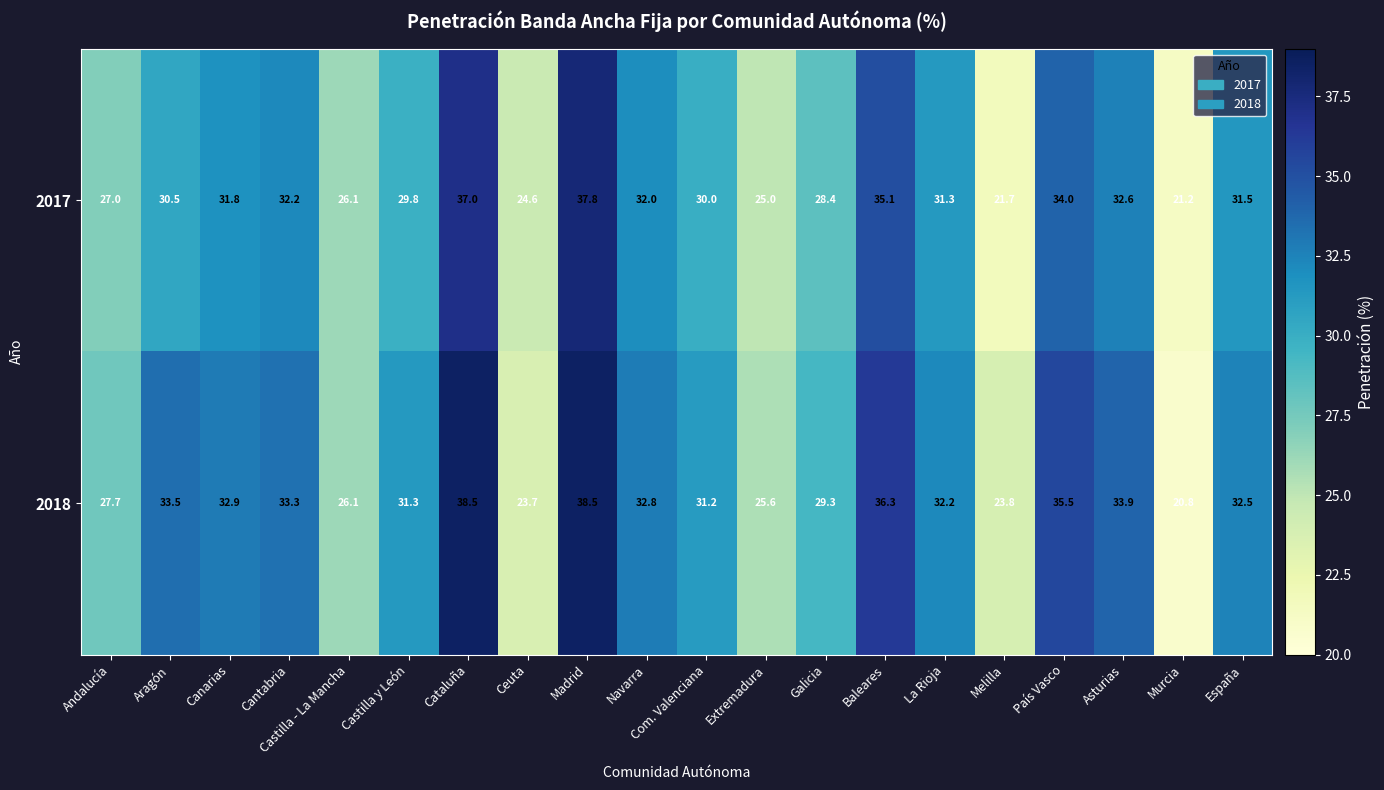

The value of 2017 at Castilla y León is 19.2. True or false?

False